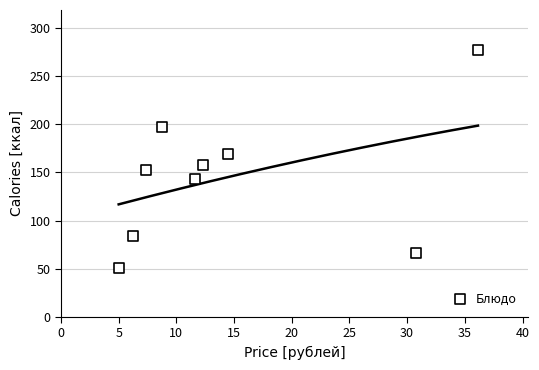

What is the average Y value?

144.1